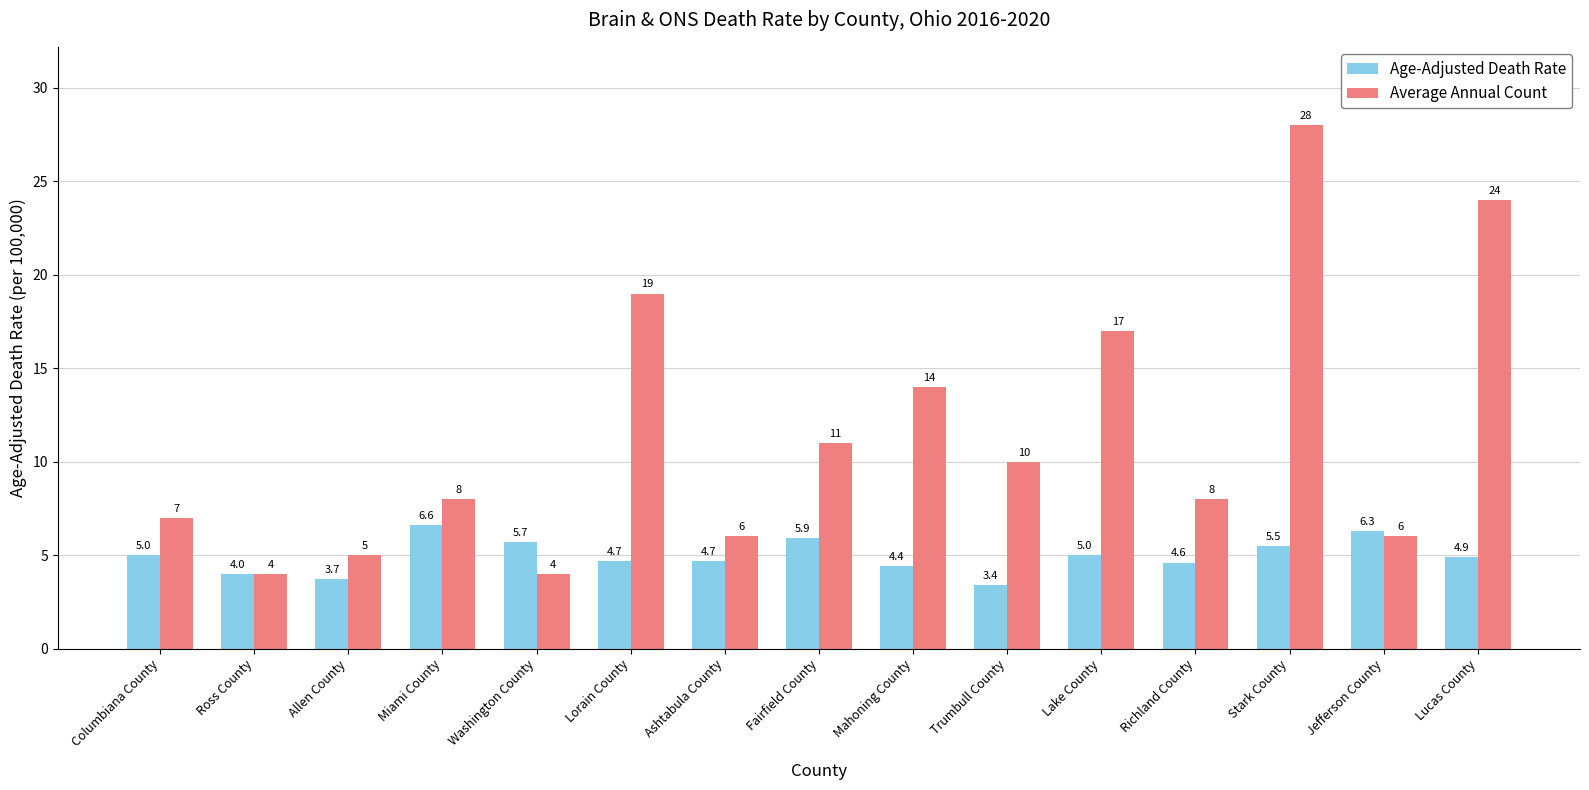

Which series has the largest total across all categories?

Average Annual Count